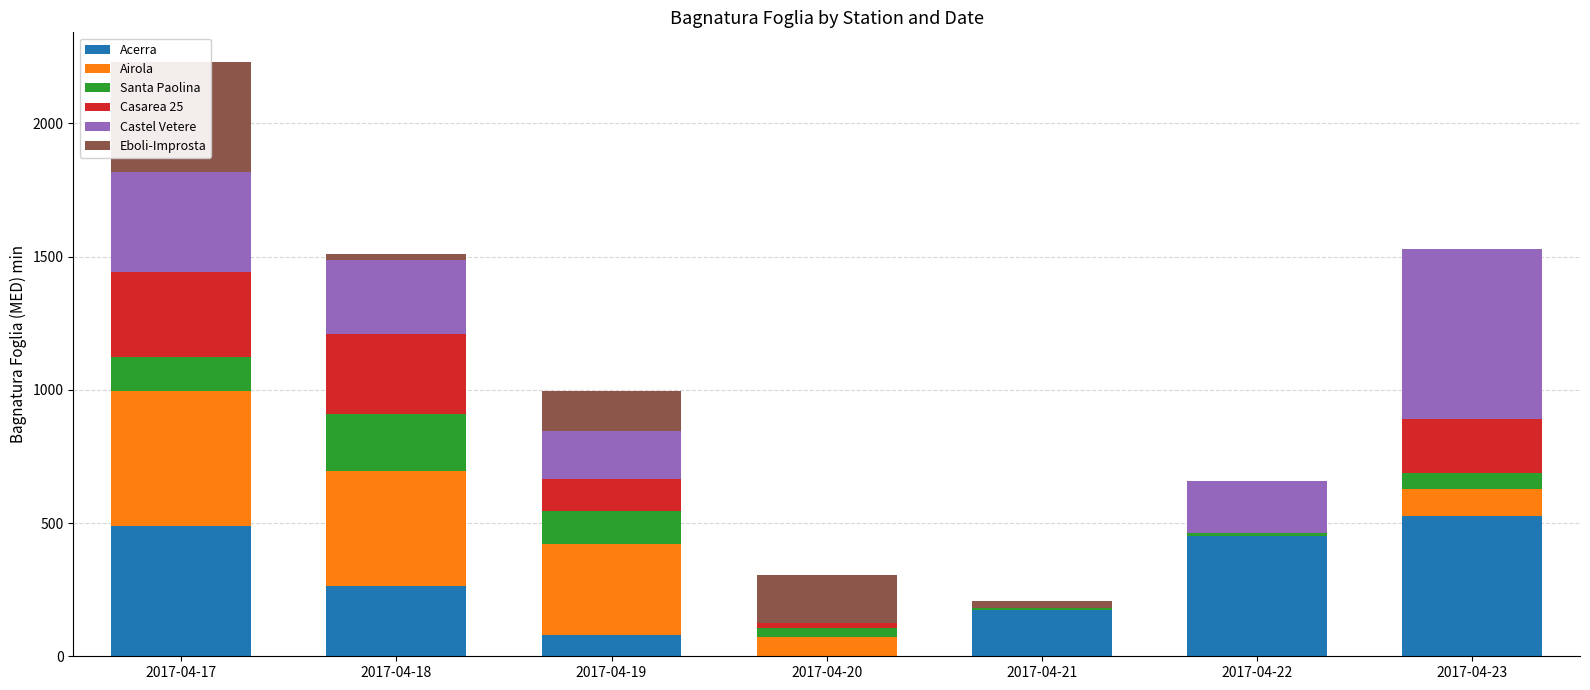

Is it true that Airola equals 431.4 at 2017-04-18?

True